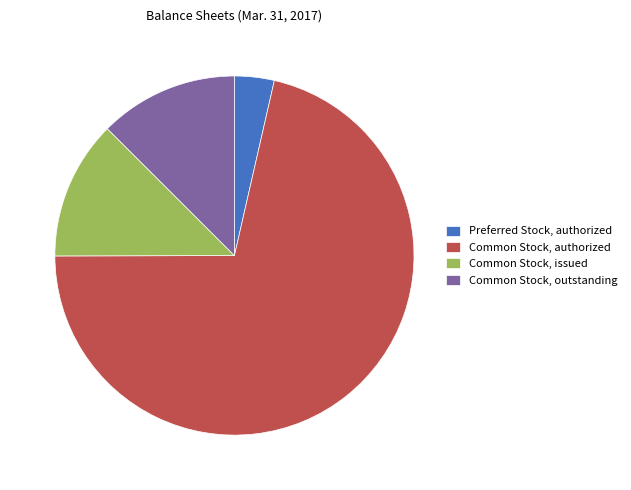

Which slice is the largest?

Common Stock, authorized